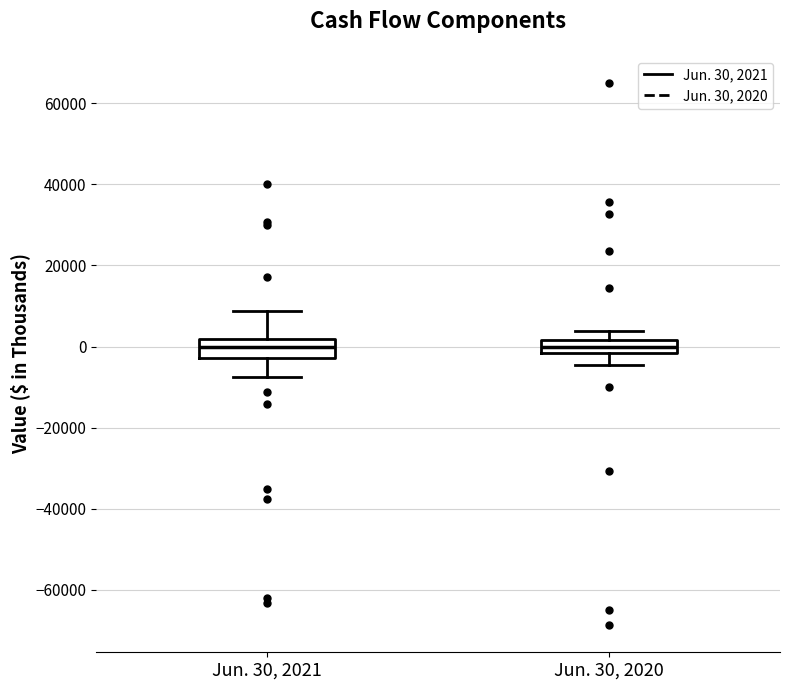

Where does the lower whisker of the box for Jun. 30, 2020 end on the y-axis? The values are not printed on the chart, so give them approximately, as read against the axis.

-4000